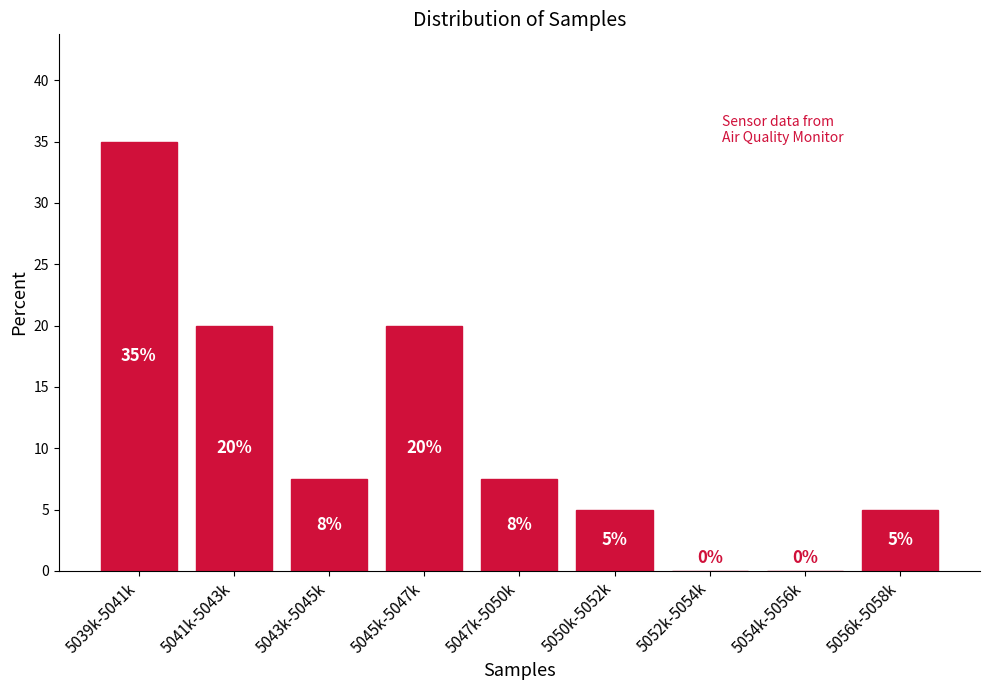

At which label does the data first exceed 7?

5039k-5041k